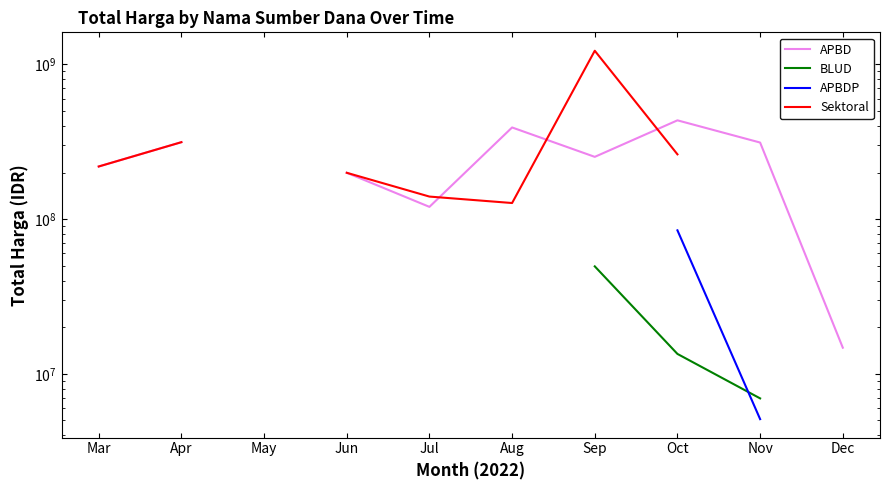

True or false: Sektoral and APBD intersect in this chart.

True